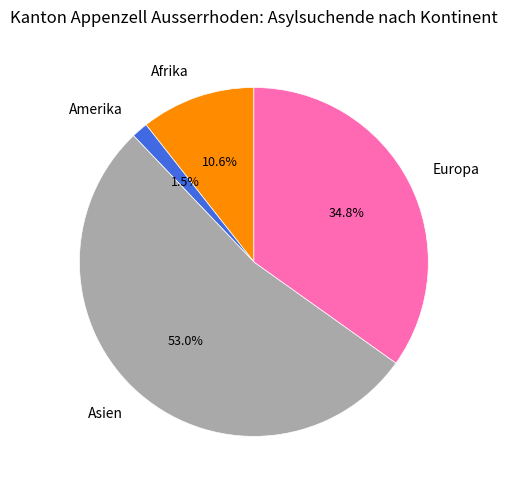

Rank the categories by value from lowest to highest.

Amerika, Afrika, Europa, Asien